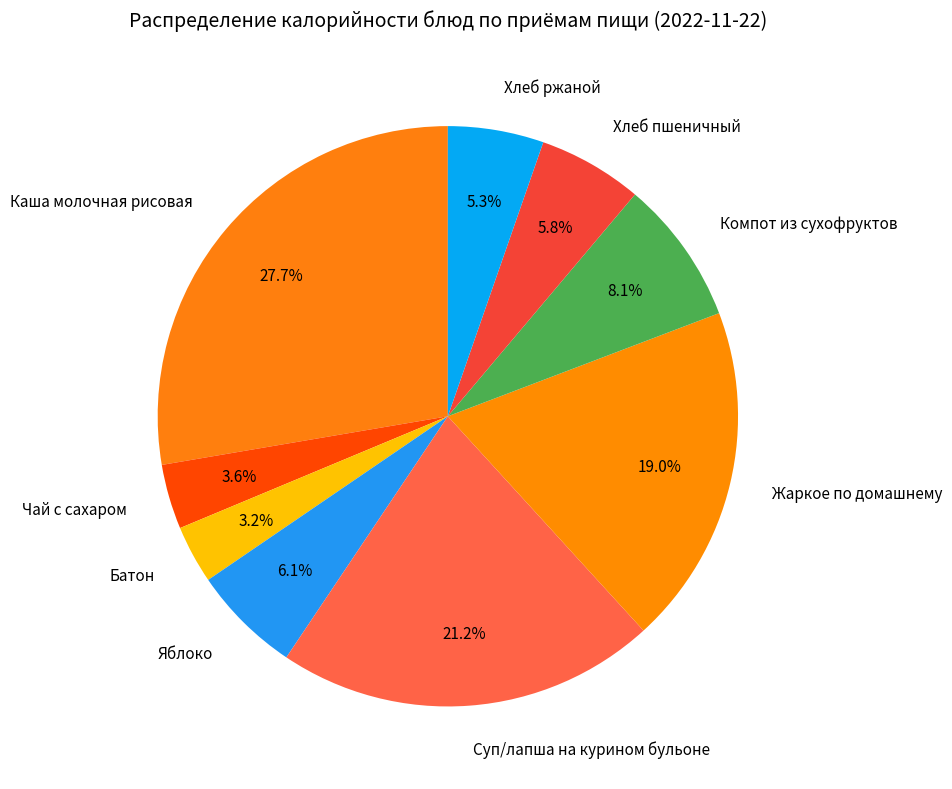

Approximately how many times larger is the value at Каша молочная рисовая compared to Хлеб пшеничный?

4.8